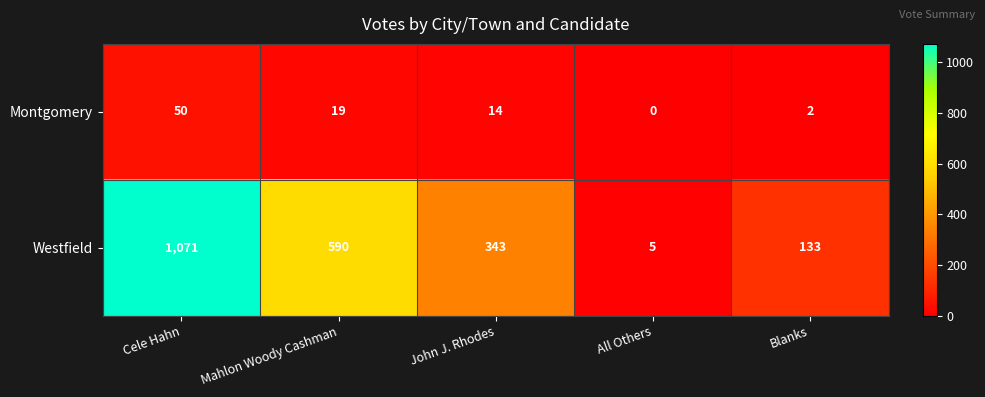

Where is Westfield nearest to the value 538?

Mahlon Woody Cashman